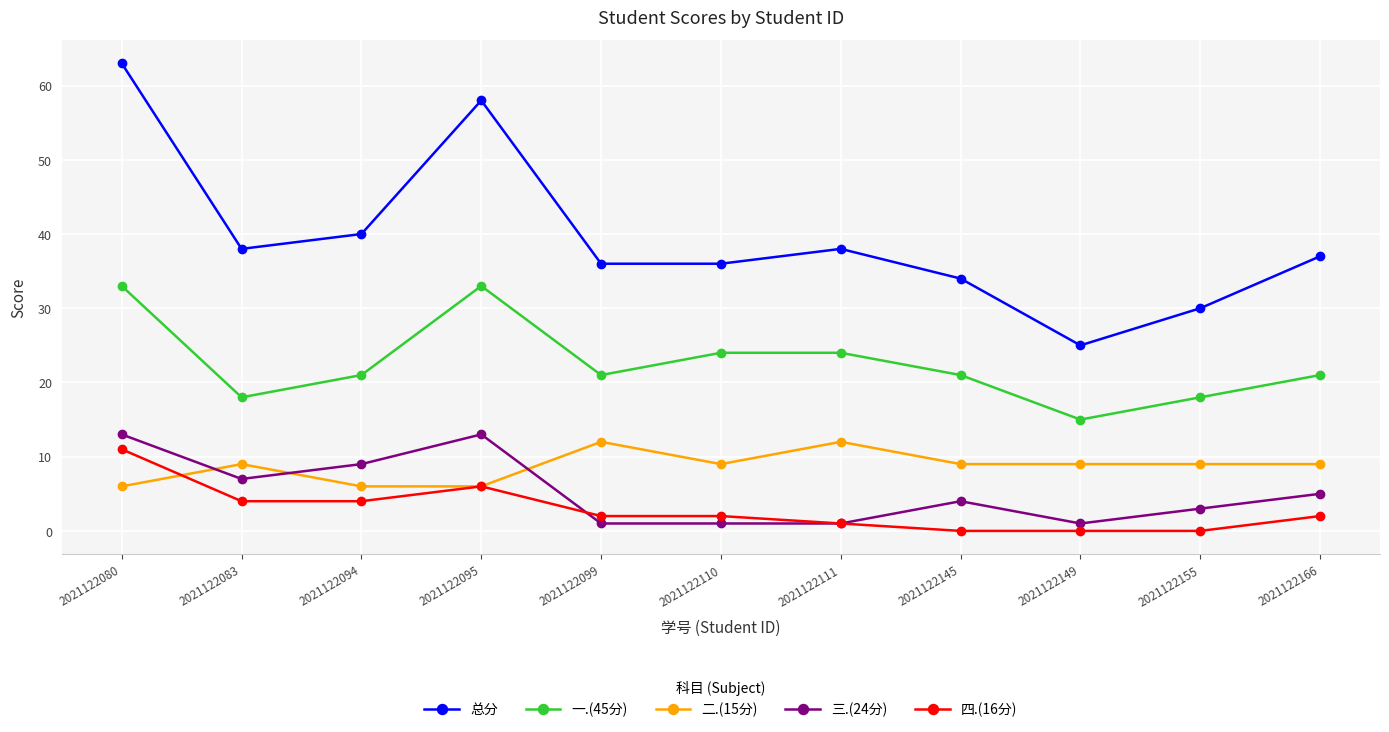

True or false: 总分 and 三.(24分) cross at least once.

False